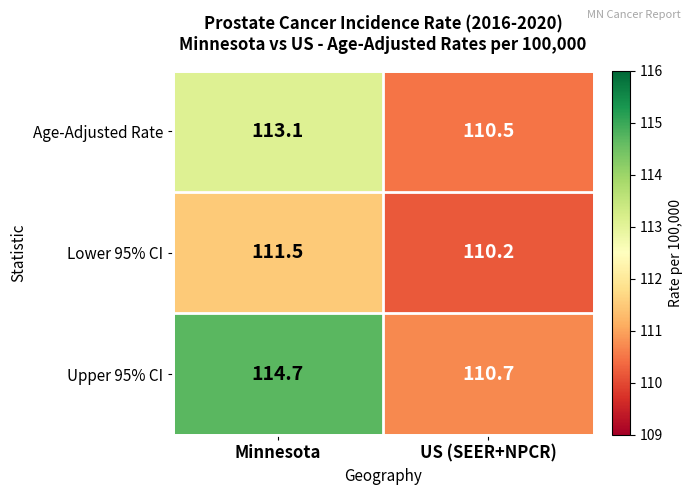

Reading left to right, transcribe all the data shown in this chart.

Age-Adjusted Rate: Minnesota=113.1	US (SEER+NPCR)=110.5
Lower 95% CI: Minnesota=111.5	US (SEER+NPCR)=110.2
Upper 95% CI: Minnesota=114.7	US (SEER+NPCR)=110.7